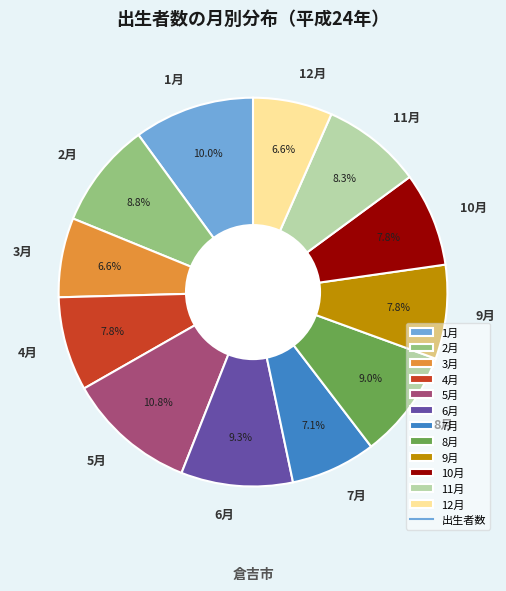

Which slice is the largest?

5月